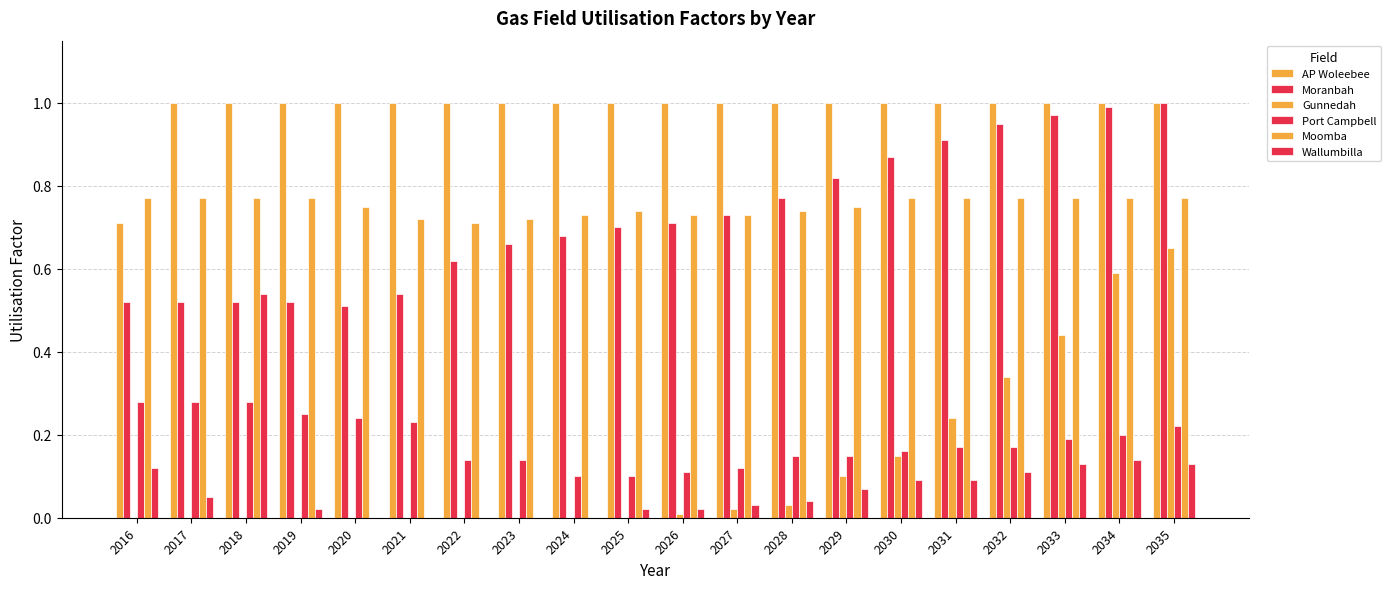

Reading right to left, transcribe all the data shown in this chart.

AP Woleebee: 1.0	1.0	1.0	1.0	1.0	1.0	1.0	1.0	1.0	1.0	1.0	1.0	1.0	1.0	1.0	1.0	1.0	1.0	1.0	0.7
Moranbah: 1.0	1.0	1.0	0.9	0.9	0.9	0.8	0.8	0.7	0.7	0.7	0.7	0.7	0.6	0.5	0.5	0.5	0.5	0.5	0.5
Gunnedah: 0.7	0.6	0.4	0.3	0.2	0.1	0.1	0.0	0.0	0.0	0.0	0.0	0.0	0.0	0.0	0.0	0.0	0.0	0.0	0.0
Port Campbell: 0.2	0.2	0.2	0.2	0.2	0.2	0.1	0.1	0.1	0.1	0.1	0.1	0.1	0.1	0.2	0.2	0.2	0.3	0.3	0.3
Moomba: 0.8	0.8	0.8	0.8	0.8	0.8	0.8	0.7	0.7	0.7	0.7	0.7	0.7	0.7	0.7	0.8	0.8	0.8	0.8	0.8
Wallumbilla: 0.1	0.1	0.1	0.1	0.1	0.1	0.1	0.0	0.0	0.0	0.0	0.0	0.0	0.0	0.0	0.0	0.0	0.5	0.1	0.1